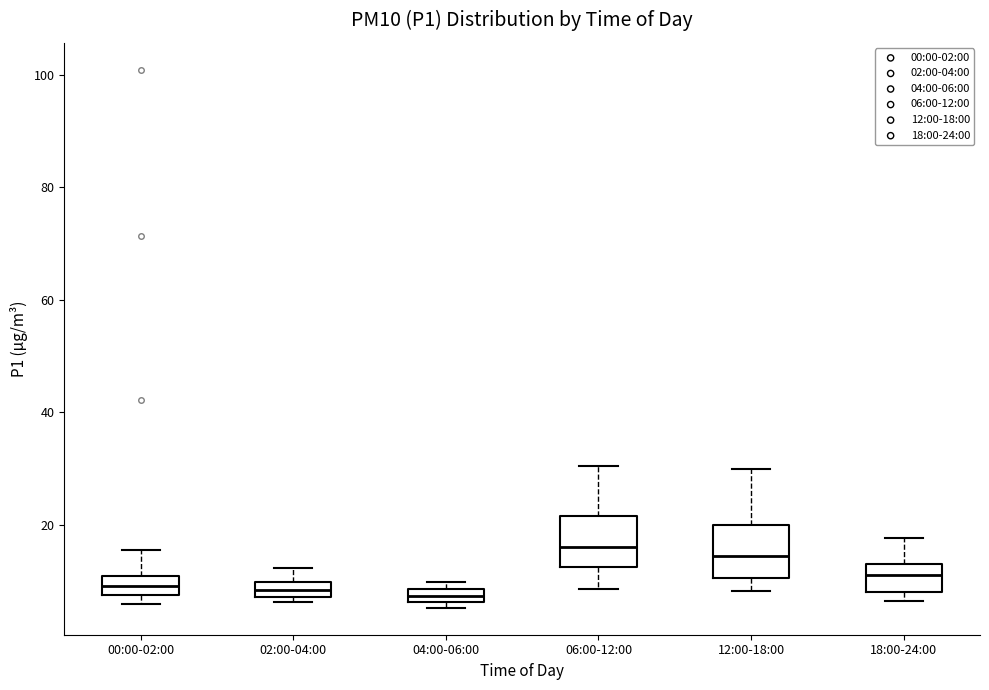

Where does the upper whisker of the box for 18:00-24:00 end on the y-axis? The values are not printed on the chart, so give them approximately, as read against the axis.

18